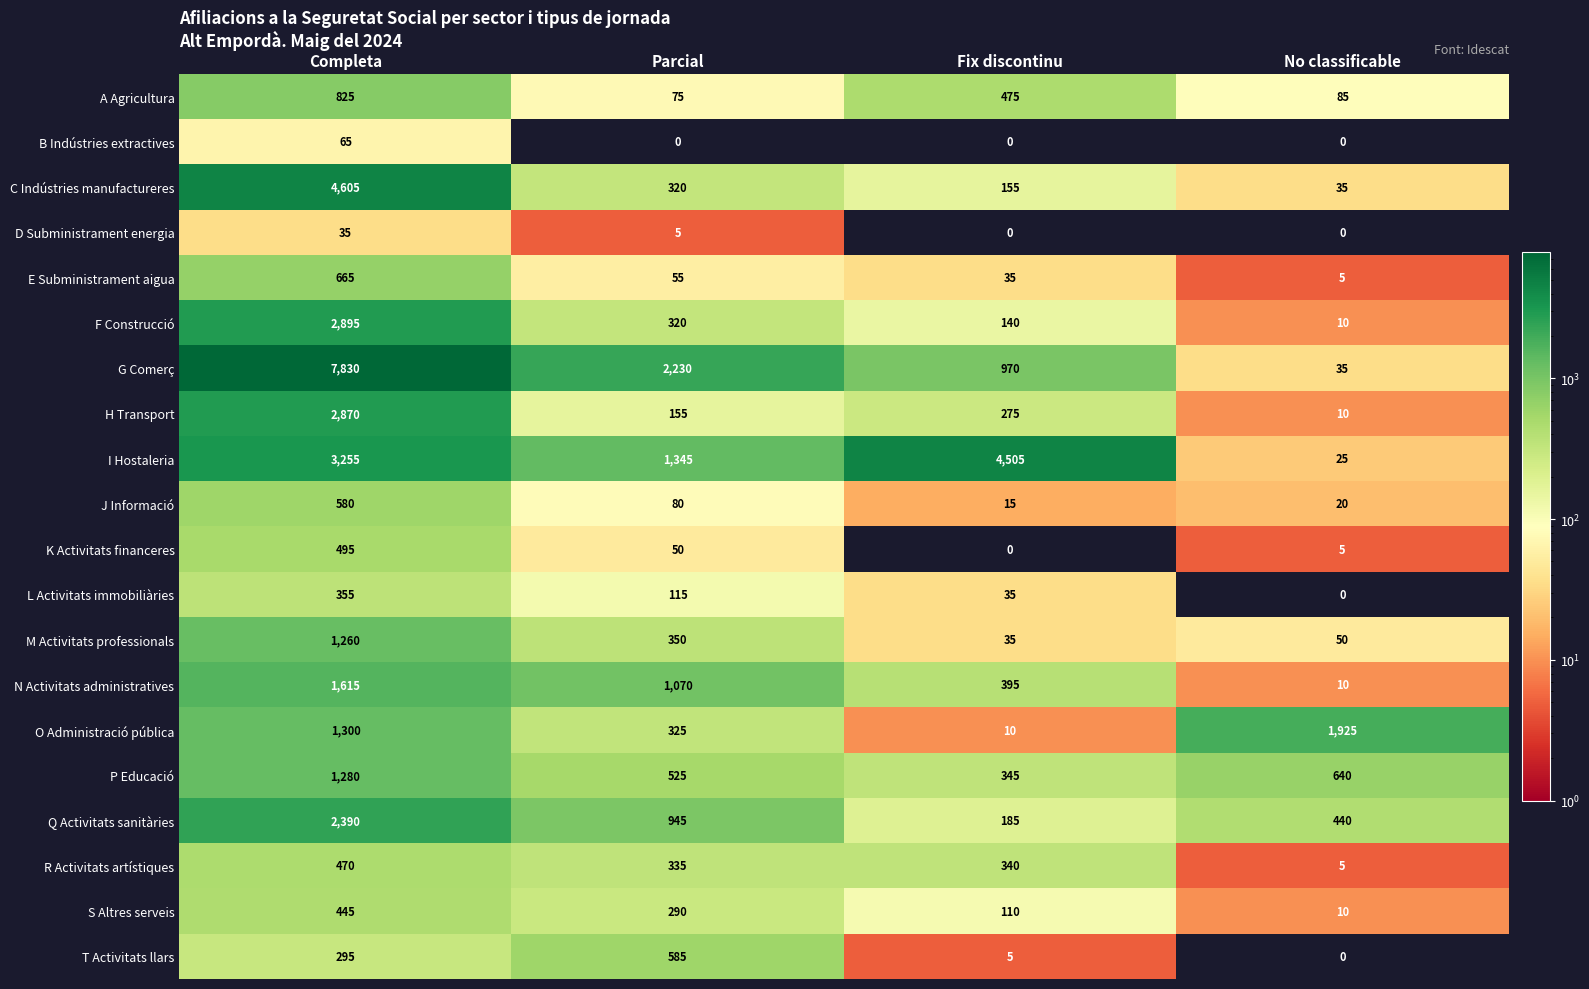

What is the spread (max minus min) of values at Completa?

7795